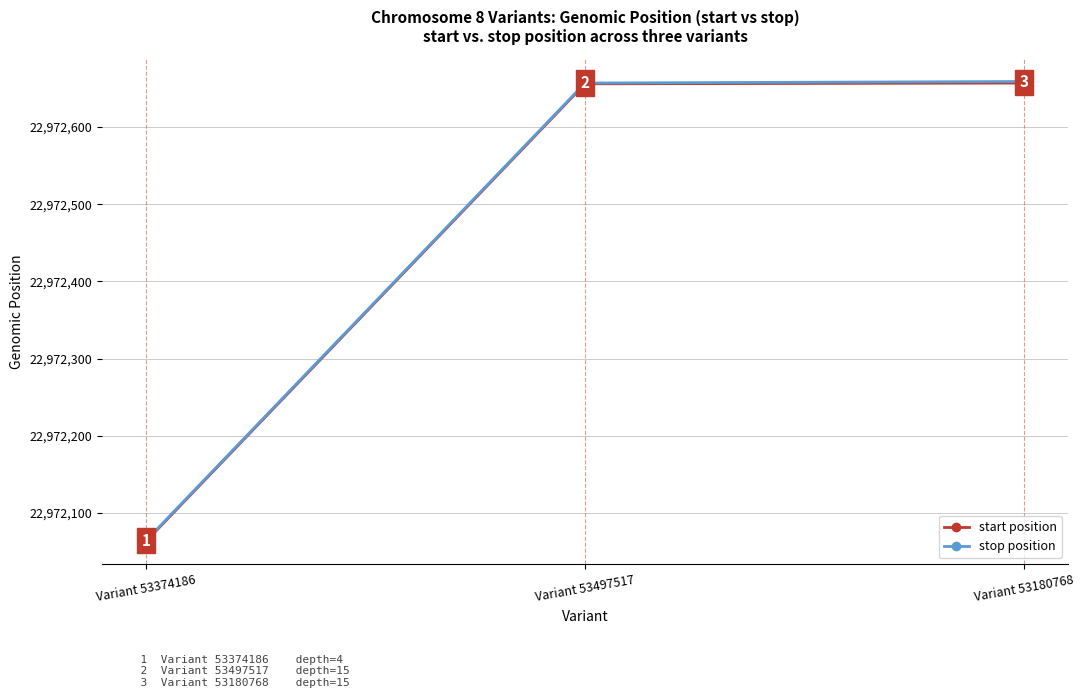

What is the difference between the maximum and minimum values in the start position series?

594